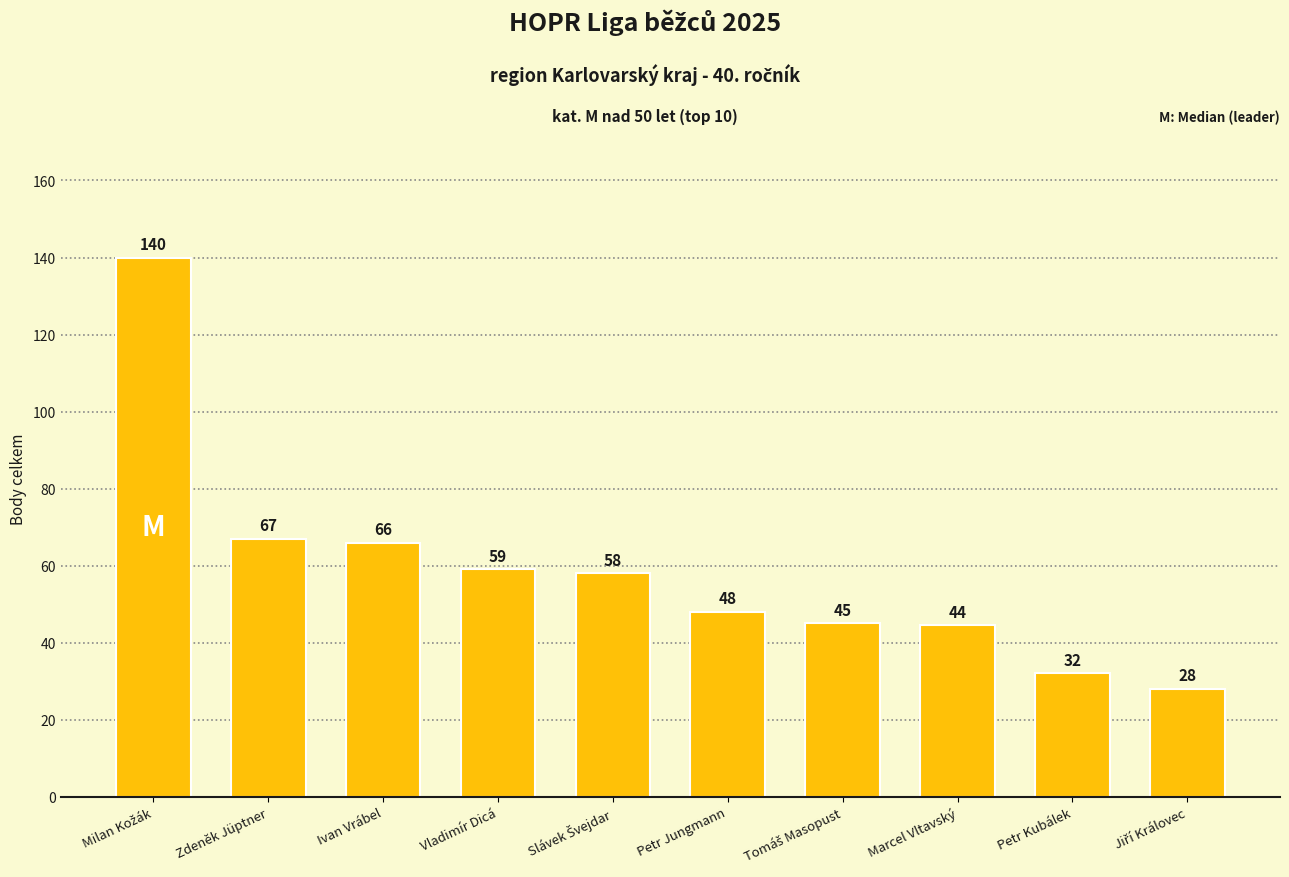

What is the value of the 7th bar from the left?

45.0